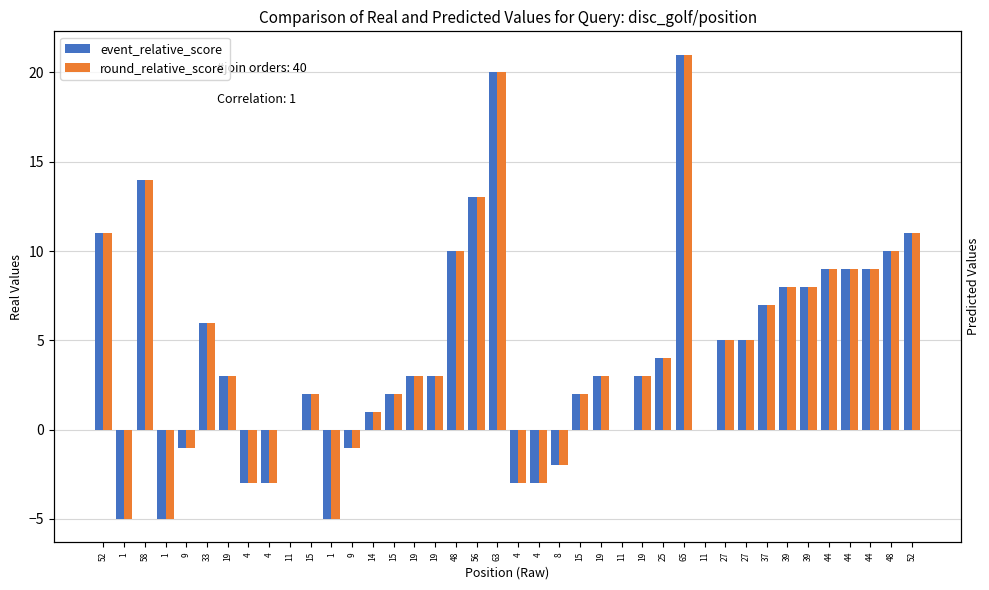

Which series has the widest spread of values?

event_relative_score